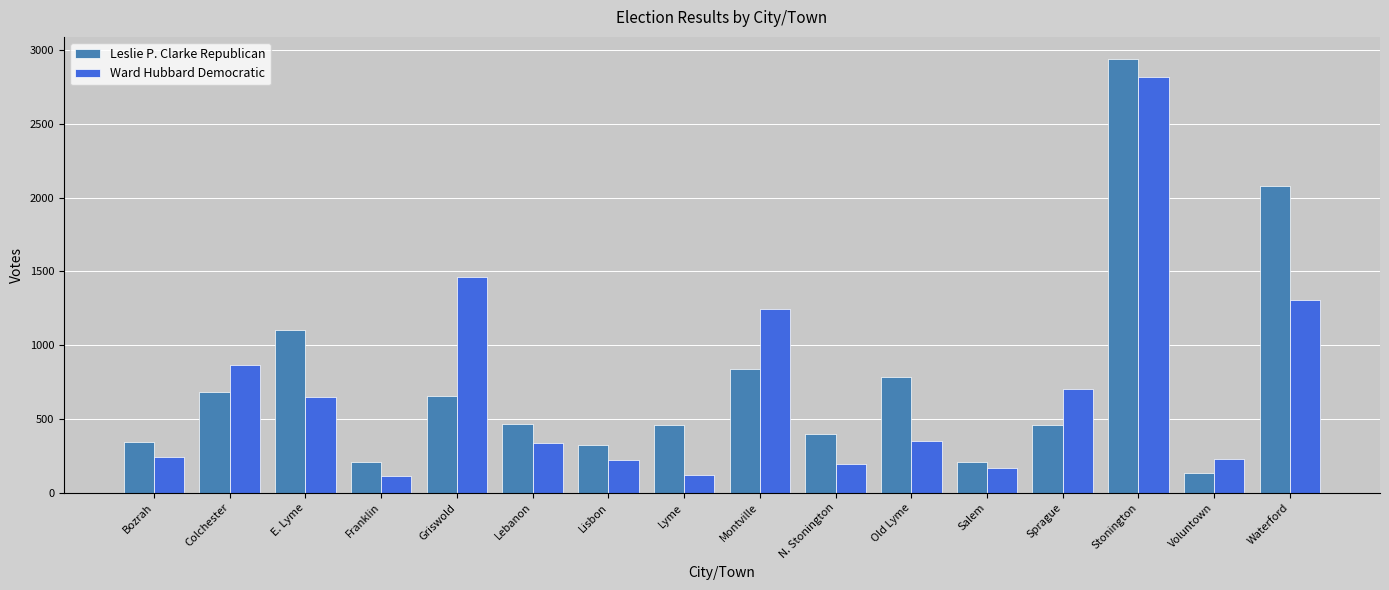

What is the difference between the maximum and minimum values in the Ward Hubbard Democratic series?

2702